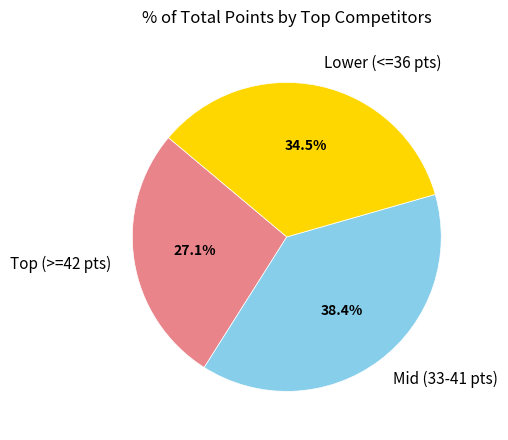

Is there a majority slice in this chart?

No